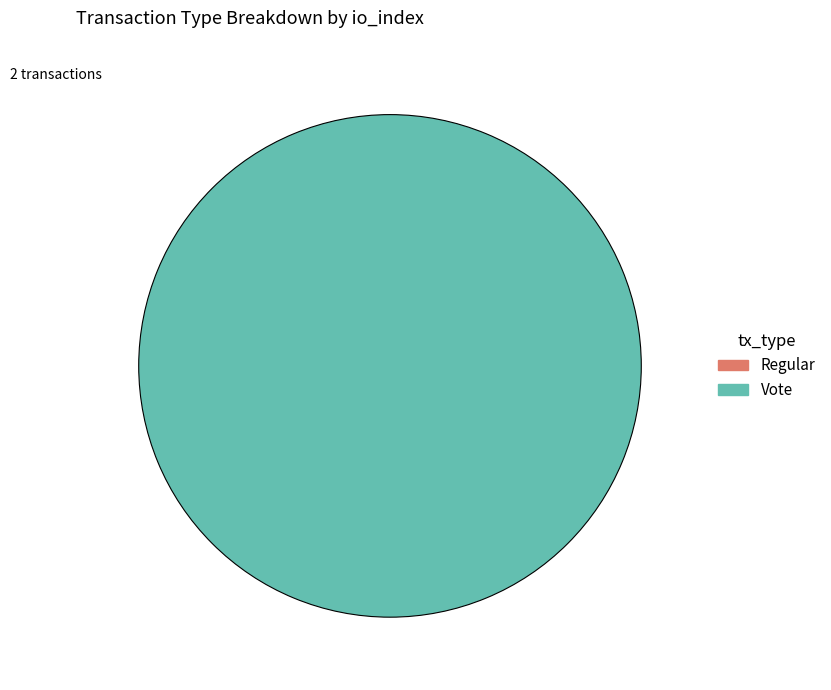

To the nearest percent, what is the difference between the largest and smallest slice percentages?

100%